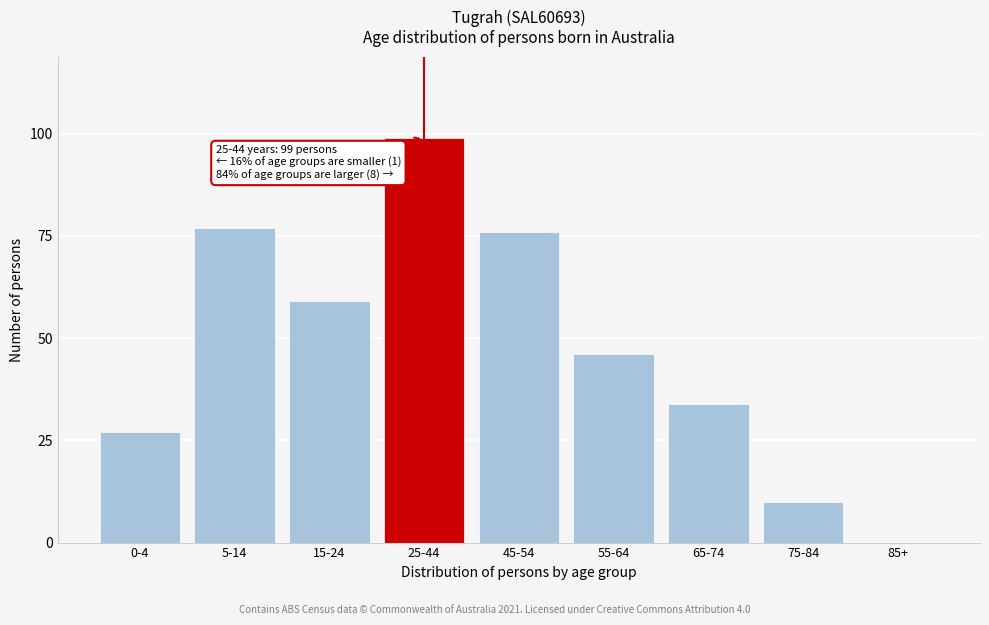

Reading left to right, extract all data points from this chart.

0-4=27	5-14=77	15-24=59	25-44=99	45-54=76	55-64=46	65-74=34	75-84=10	85+=0